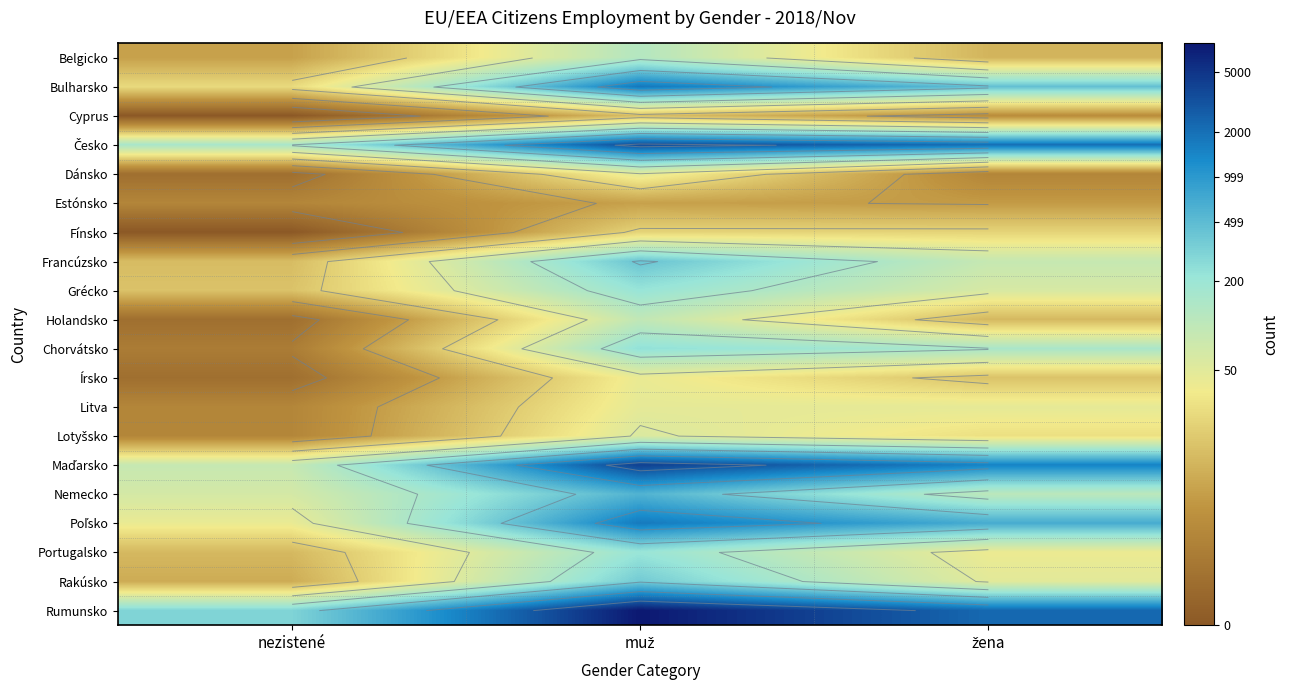

Rank the categories by Estónsko value from highest to lowest.

muž, žena, nezistené